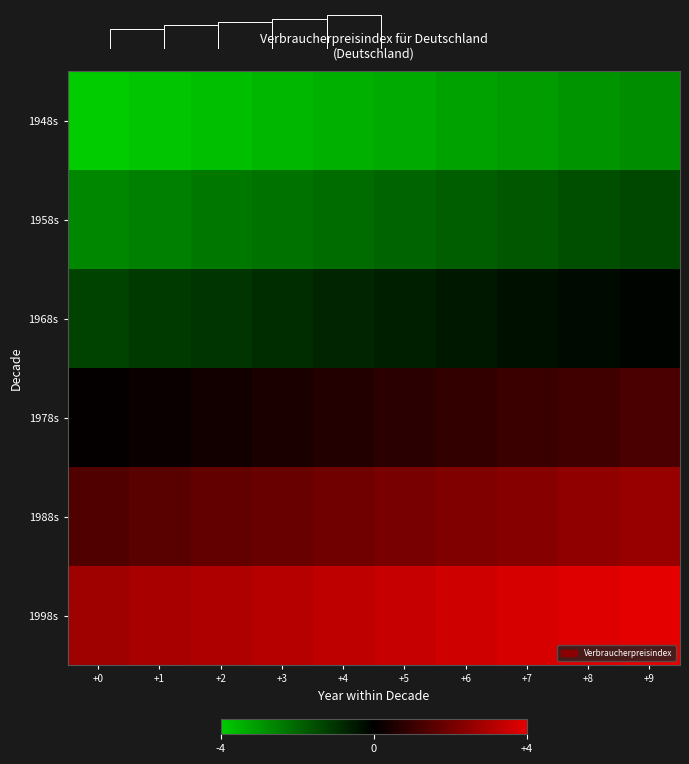

Is it true that 1978s equals 0.2 at +5?

False